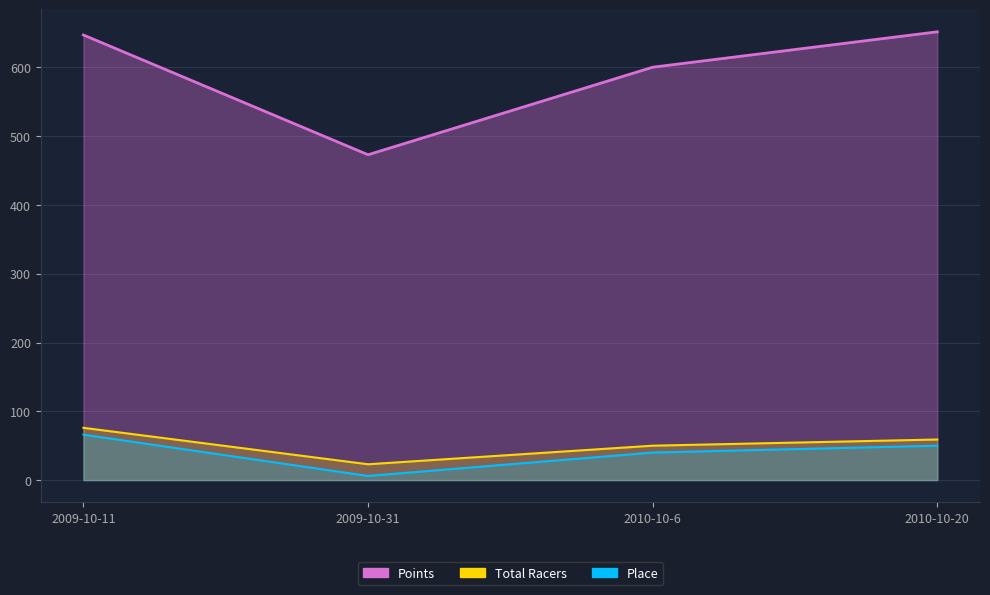

How many data points in Total Racers are above 59?

1